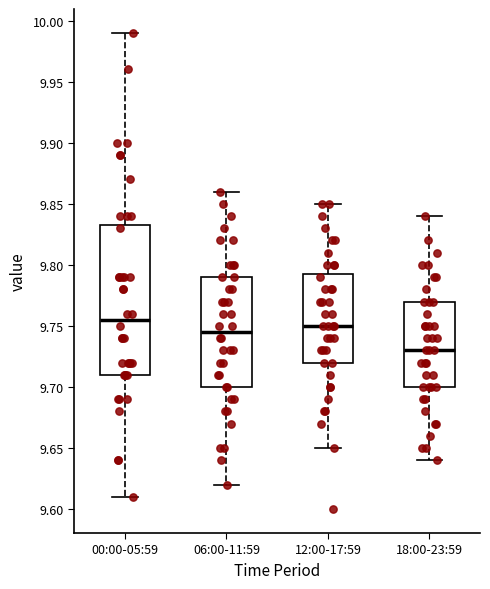

Reading left to right, transcribe this box plot: for each box, give where its median line is, the range the box spans, and where its two whiskers end, as read against the y-axis. The values are not printed on the chart, so give them approximately, as read against the axis.

00:00-05:59: median 9.755, box 9.710 to 9.835, whiskers 9.610 to 9.990
06:00-11:59: median 9.745, box 9.700 to 9.790, whiskers 9.620 to 9.860
12:00-17:59: median 9.750, box 9.720 to 9.795, whiskers 9.650 to 9.850
18:00-23:59: median 9.730, box 9.700 to 9.770, whiskers 9.640 to 9.840